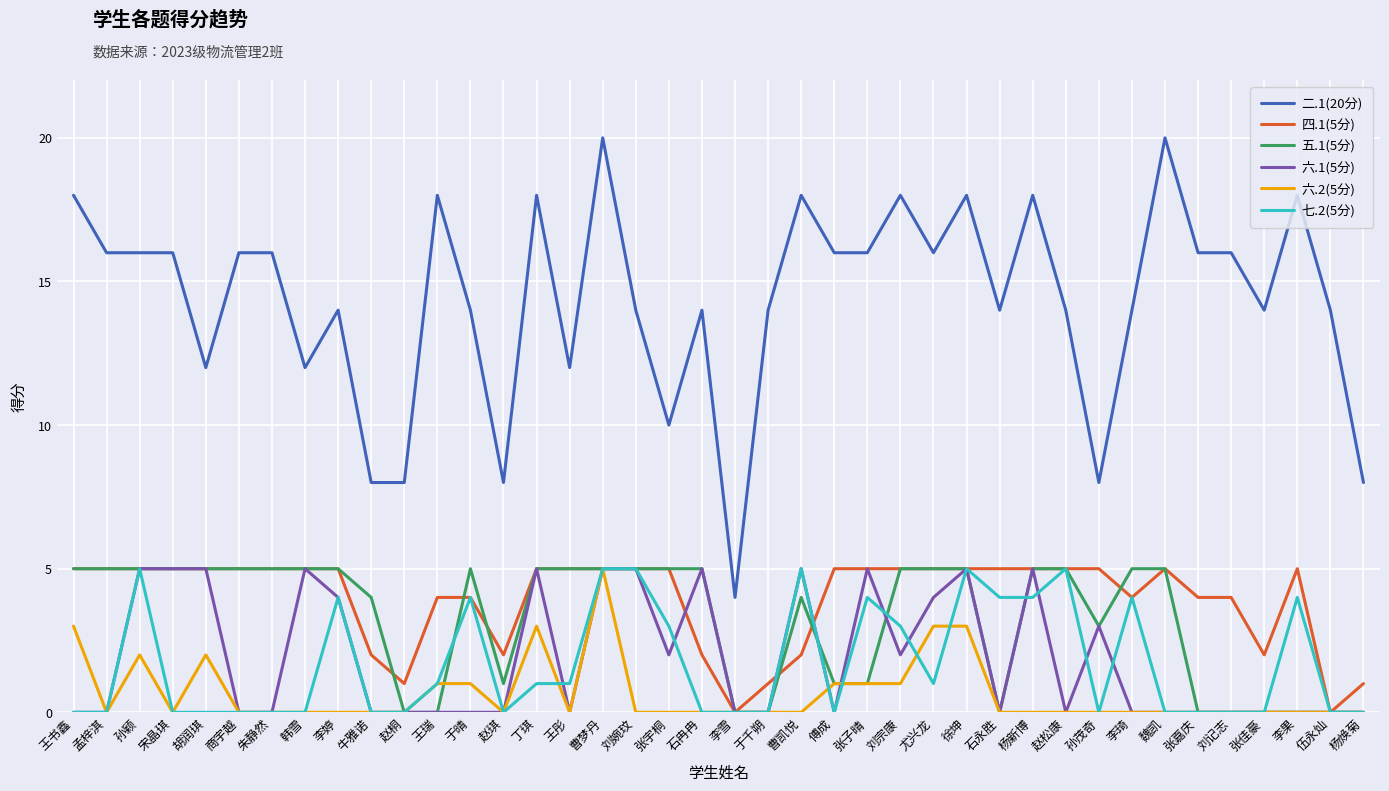

Does the chart have visible grid lines?

Yes